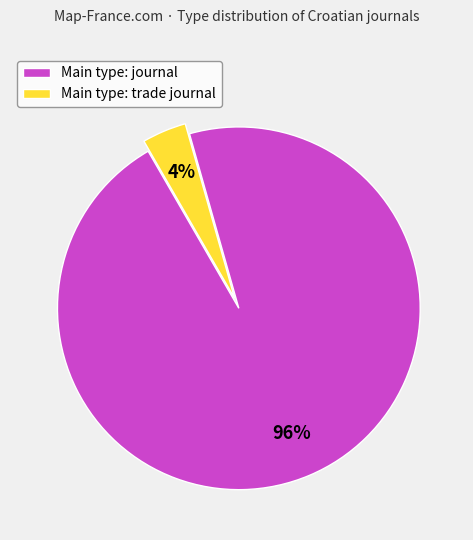

Is there a majority slice in this chart?

Yes